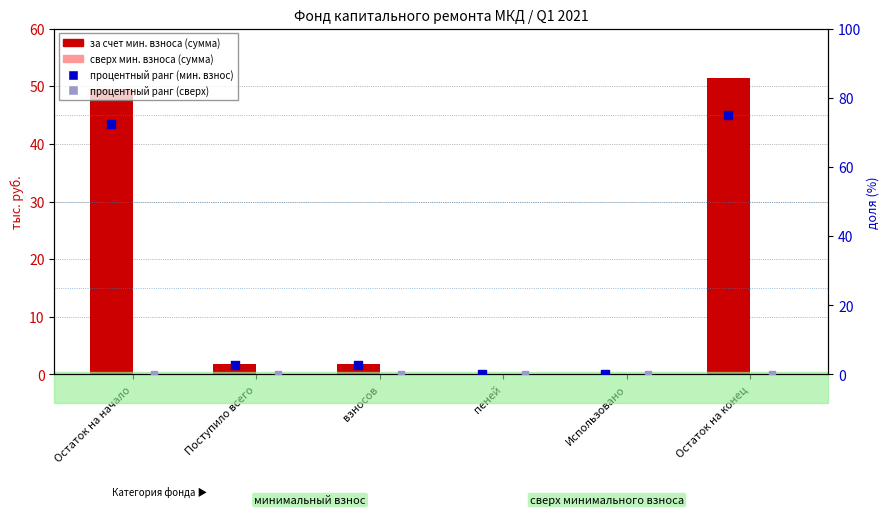

What is the total value across all series at Поступило всего?

4.5